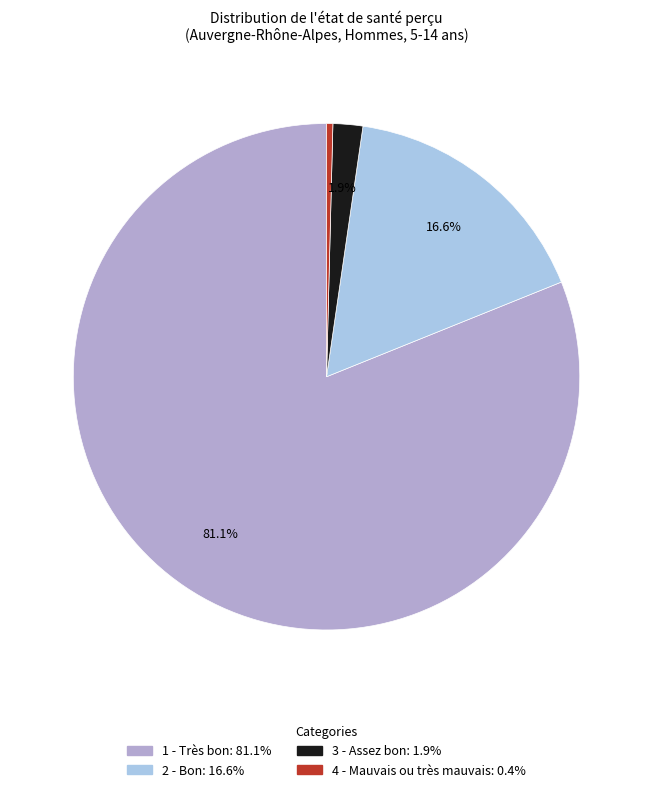

What is the smallest slice in the pie chart?

4 - Mauvais ou très mauvais